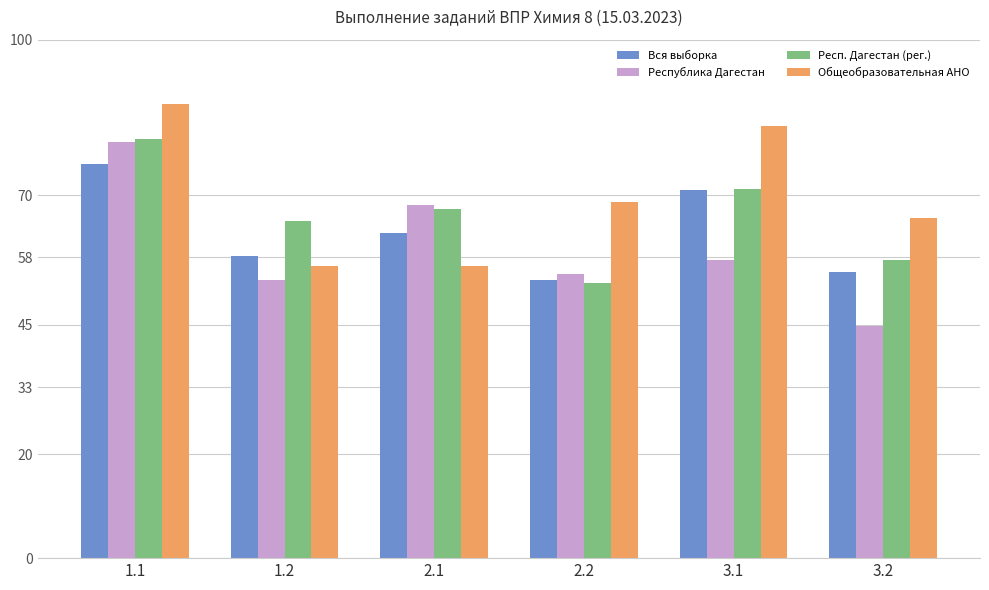

How many data points in Общеобразовательная АНО are above 68?

3